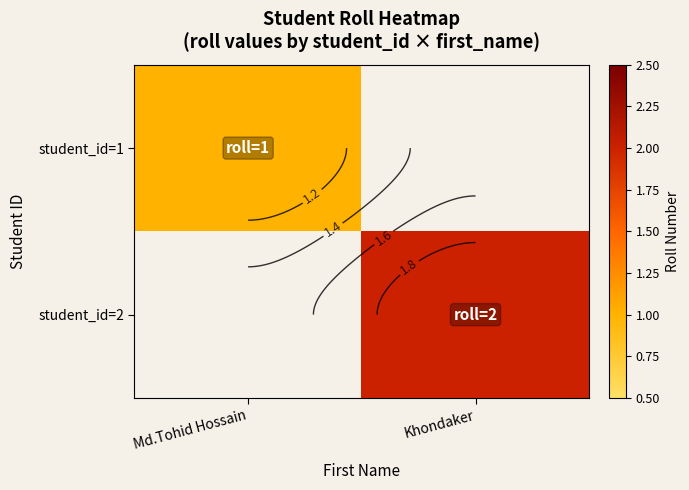

Where is student_id=1 nearest to the value 1?

Md.Tohid Hossain